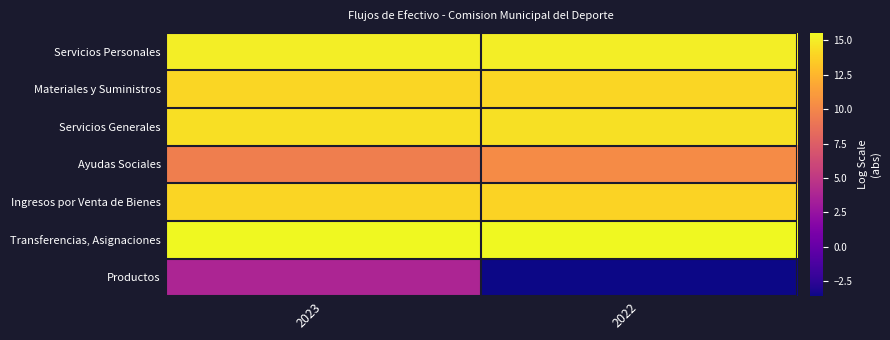

At which category does the chart reach its minimum across all series?

2022